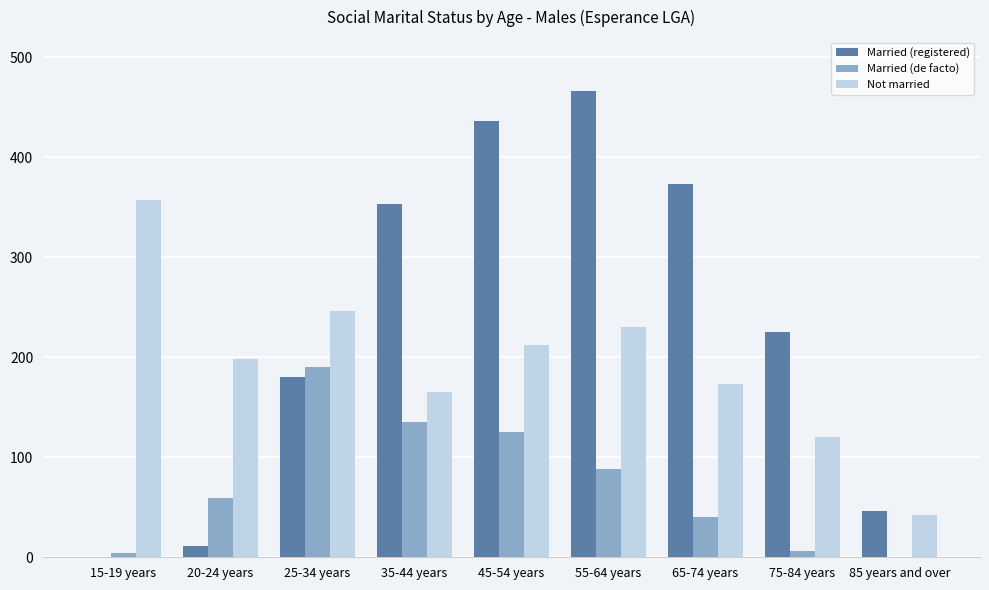

What is the sum of all Married (registered) values?

2090